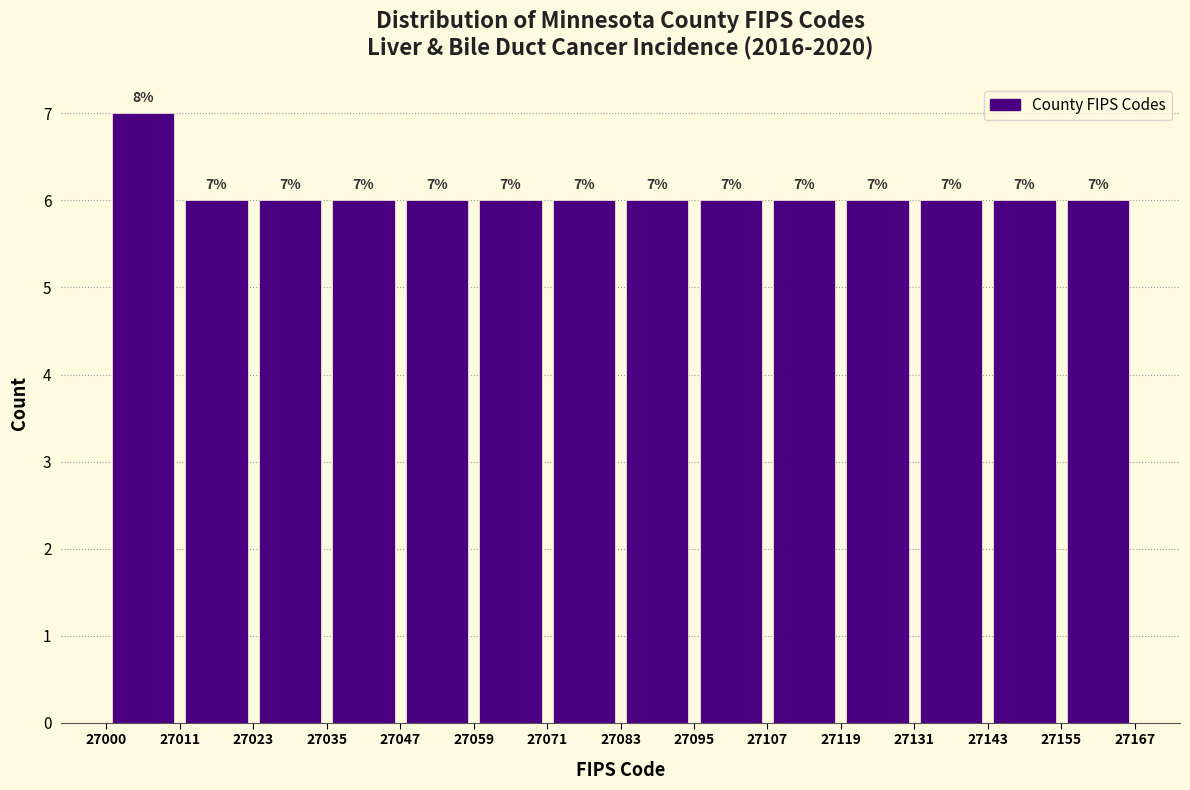

Which range on the x-axis has the tallest bar?

27000 to 27011